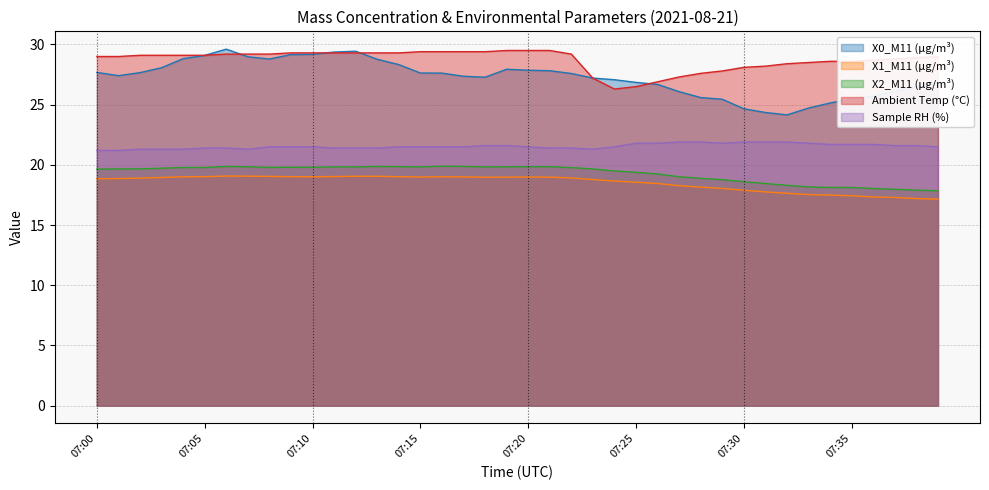

Is the value of X1_M11 (μg/m³) at 07:04 greater than the value of X2_M11 (μg/m³) at 07:31?

Yes